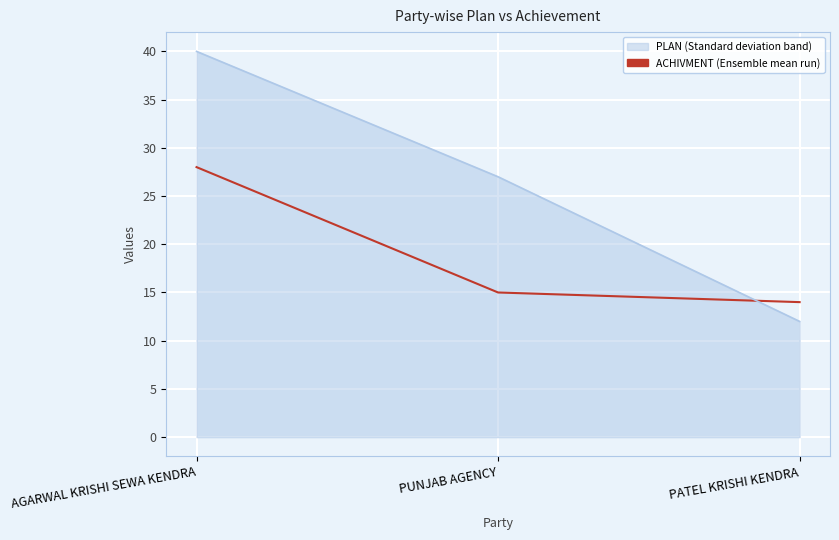

How many data points does each series have?

3